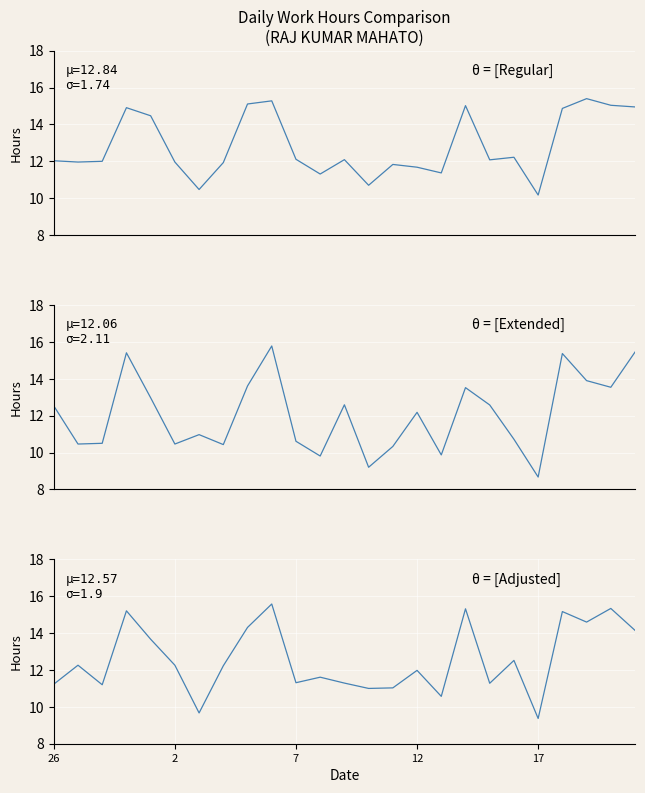

What are all the series names shown in the legend?

θ = [Regular], θ = [Extended], θ = [Adjusted]